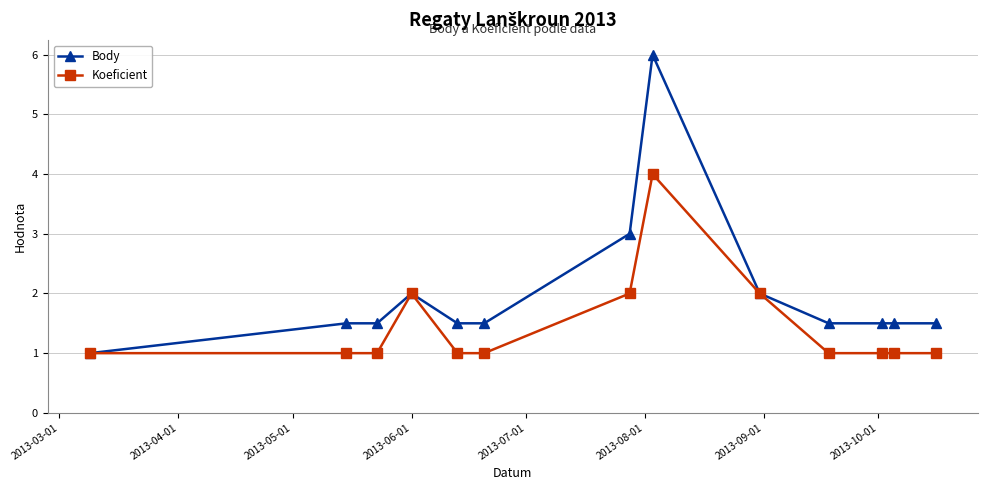

How many series are shown in this chart?

2